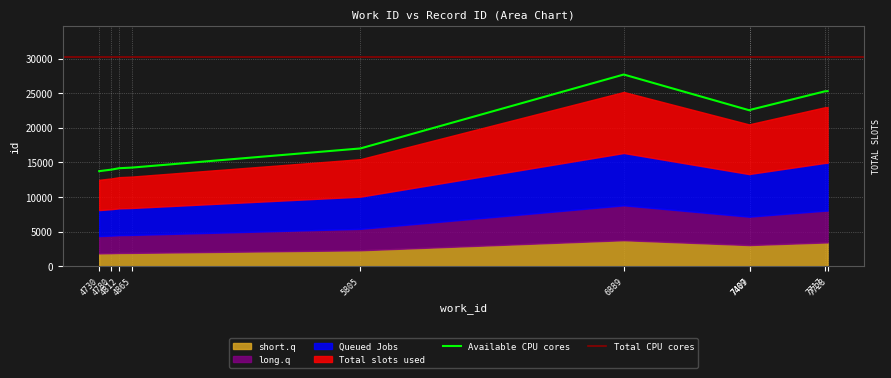

What is the label of the 4th point from the right?

7409